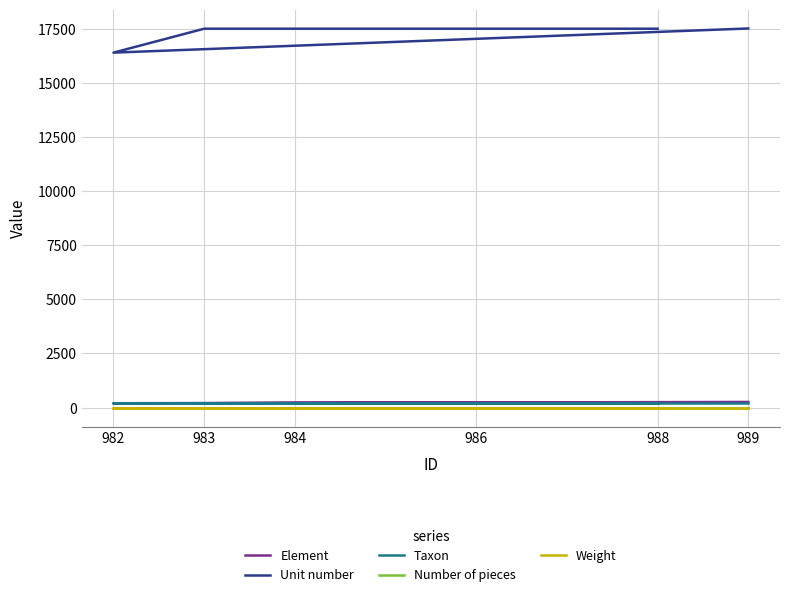

What is the greatest value displayed?

17524